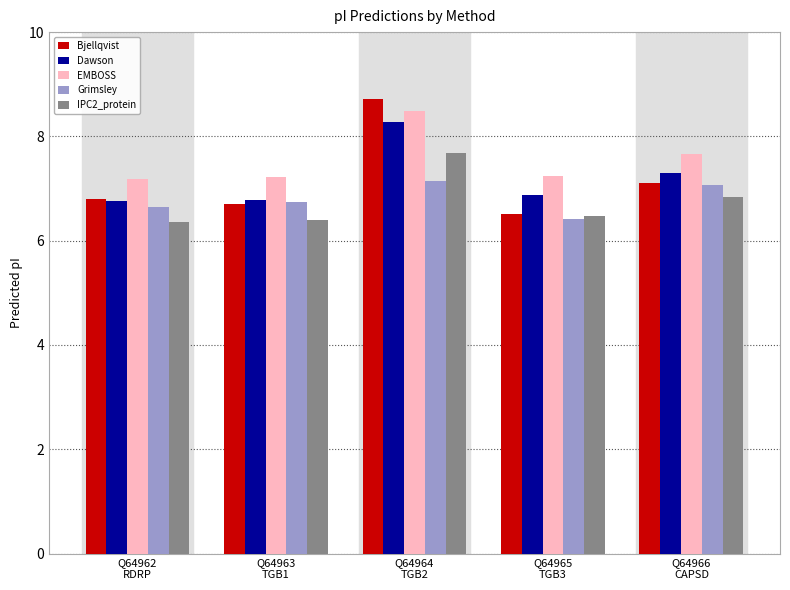

What position from the right is Q64966
CAPSD?

1